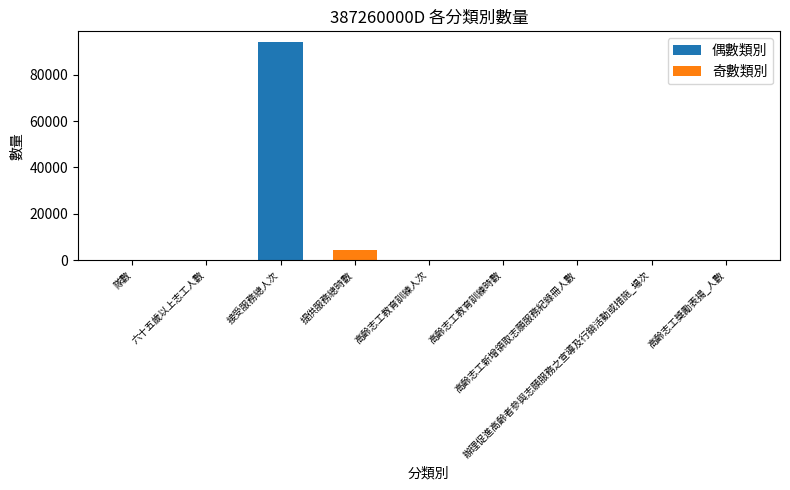

Does the chart contain stacked bars?

No